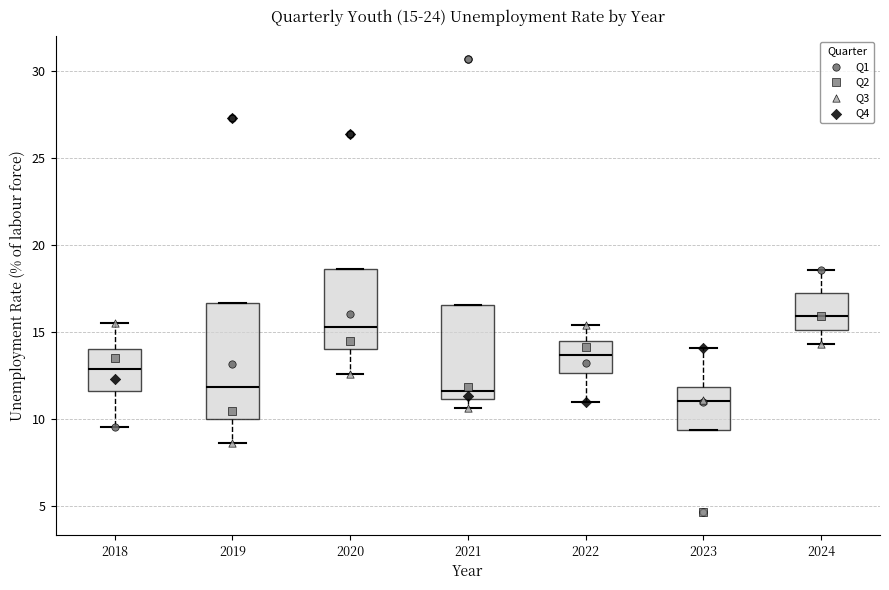

Which box has the highest median line?

2024